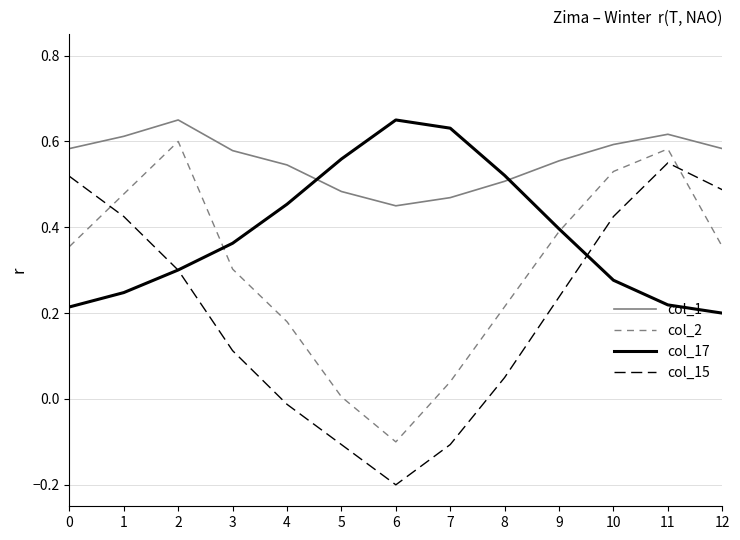

Between 1 and 3, which series saw the biggest shift?

col_15